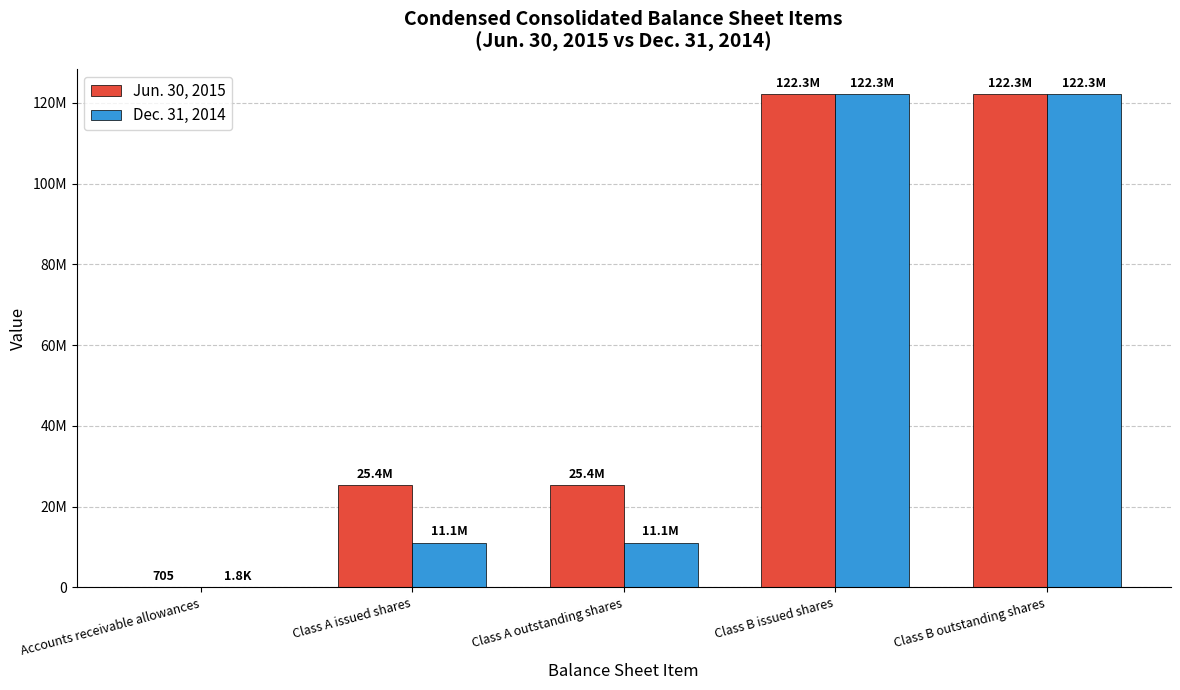

List the series in order of their peak value, highest first.

Jun. 30, 2015, Dec. 31, 2014